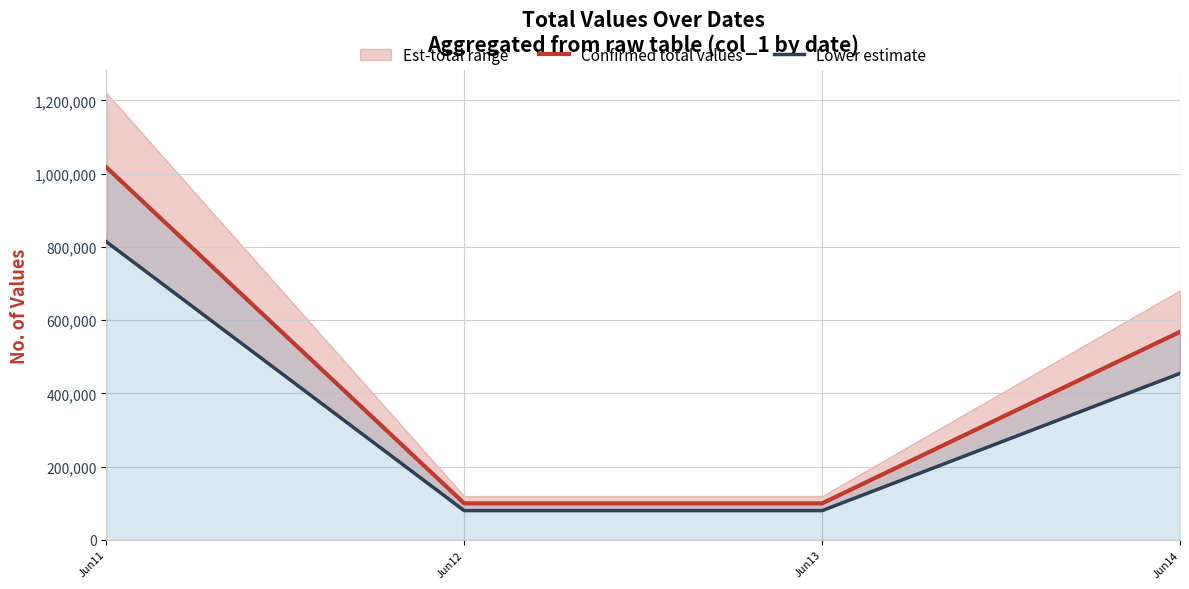

Reading left to right, extract all data points from this chart.

Confirmed total values: 1017517.3	99431.7	99431.7	567902.0
Lower estimate: 814013.8	79545.3	79545.3	454321.6